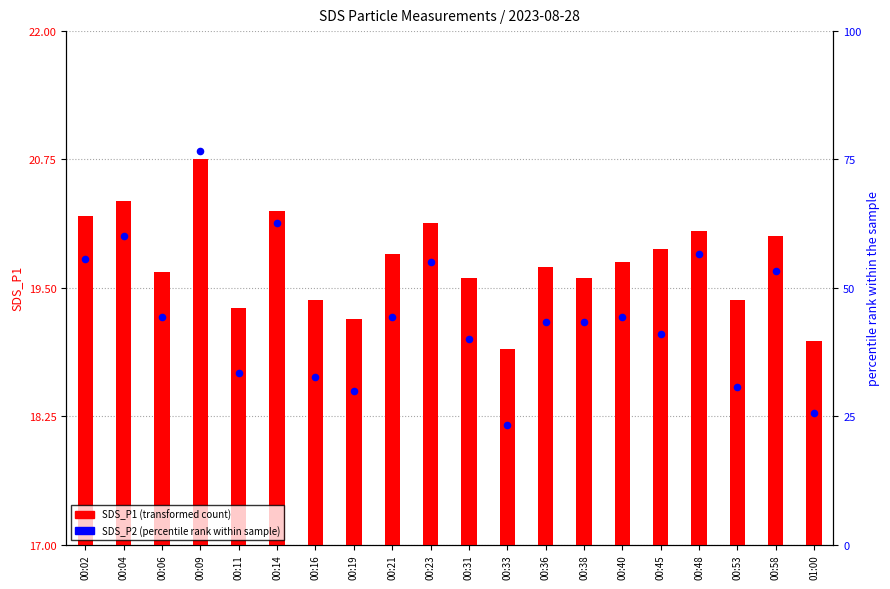

What is the total value across all series at 00:36?

63.0